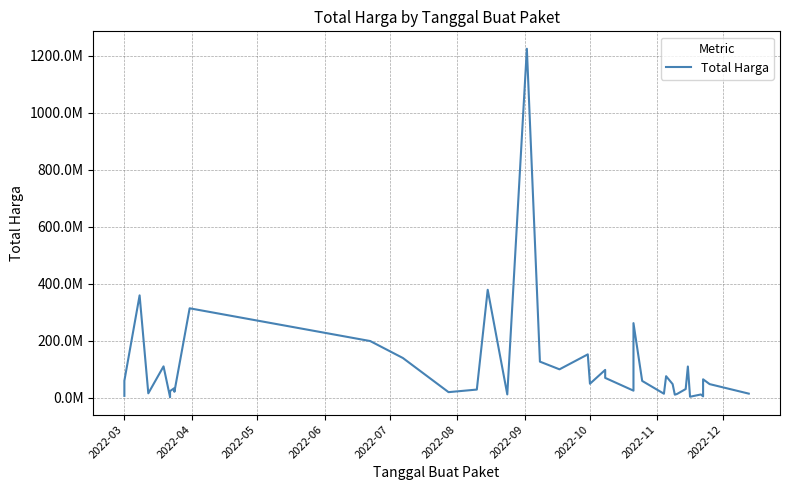

The value at 2022-11 is 39911103. True or false?

False